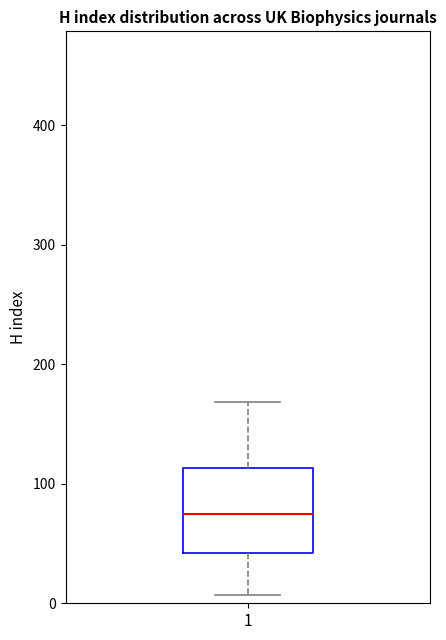

Where does the lower whisker of the box at x = 1 end on the y-axis? The values are not printed on the chart, so give them approximately, as read against the axis.

10